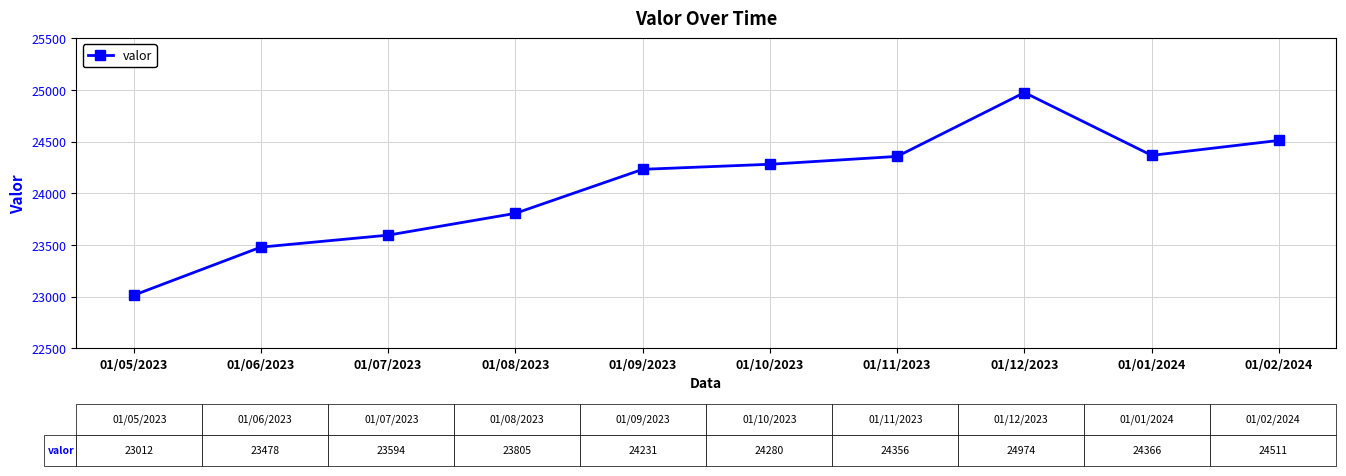

What position from the right is 01/08/2023?

7